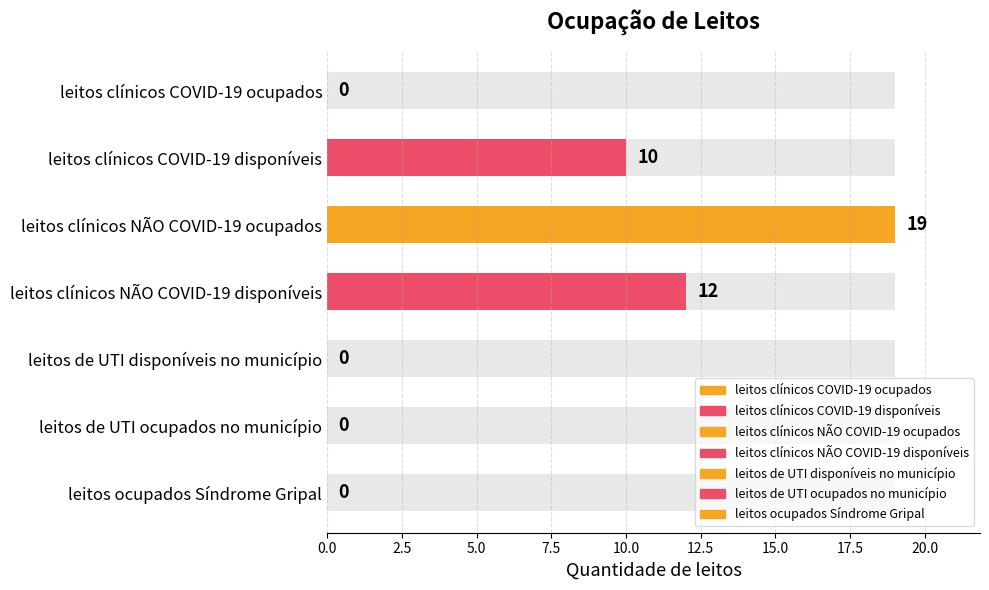

What is the value of the 2nd bar from the left?

10